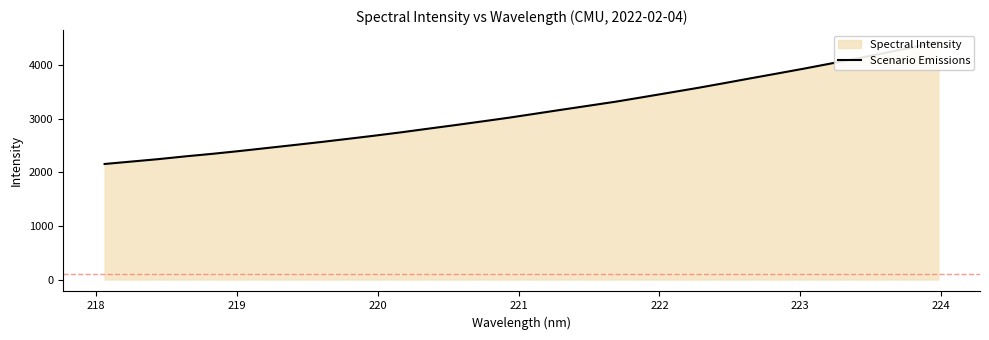

True or false: there are more than 0 points higher than both neighbors.

False